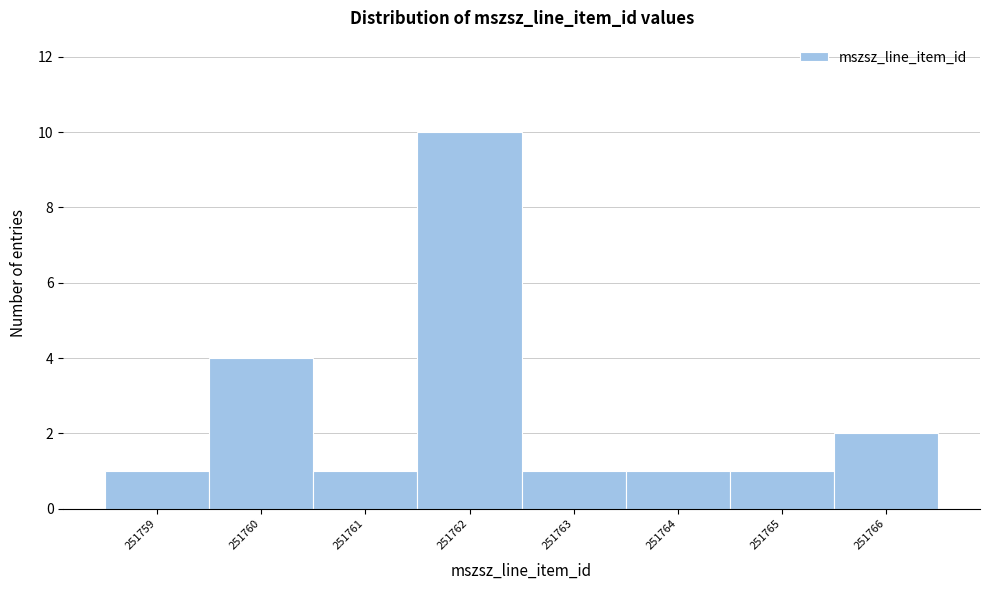

Which range on the x-axis has the tallest bar?

251761.5 to 251762.5